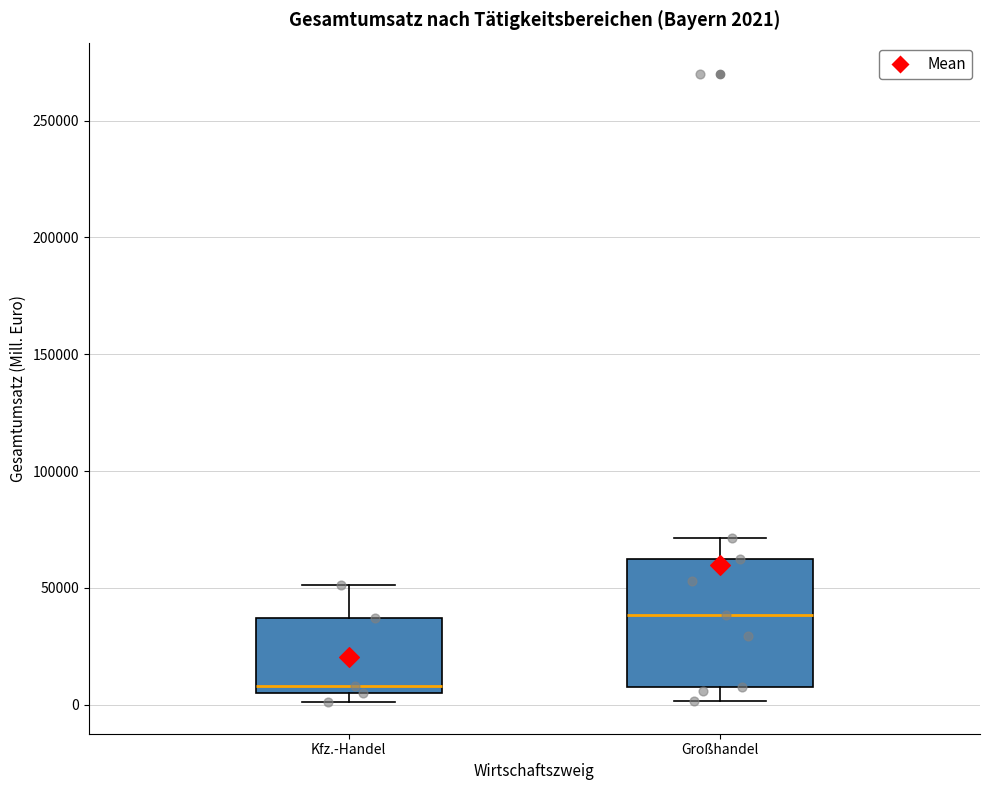

Comparing the boxes themselves (not the whiskers), which one is the tallest?

Großhandel